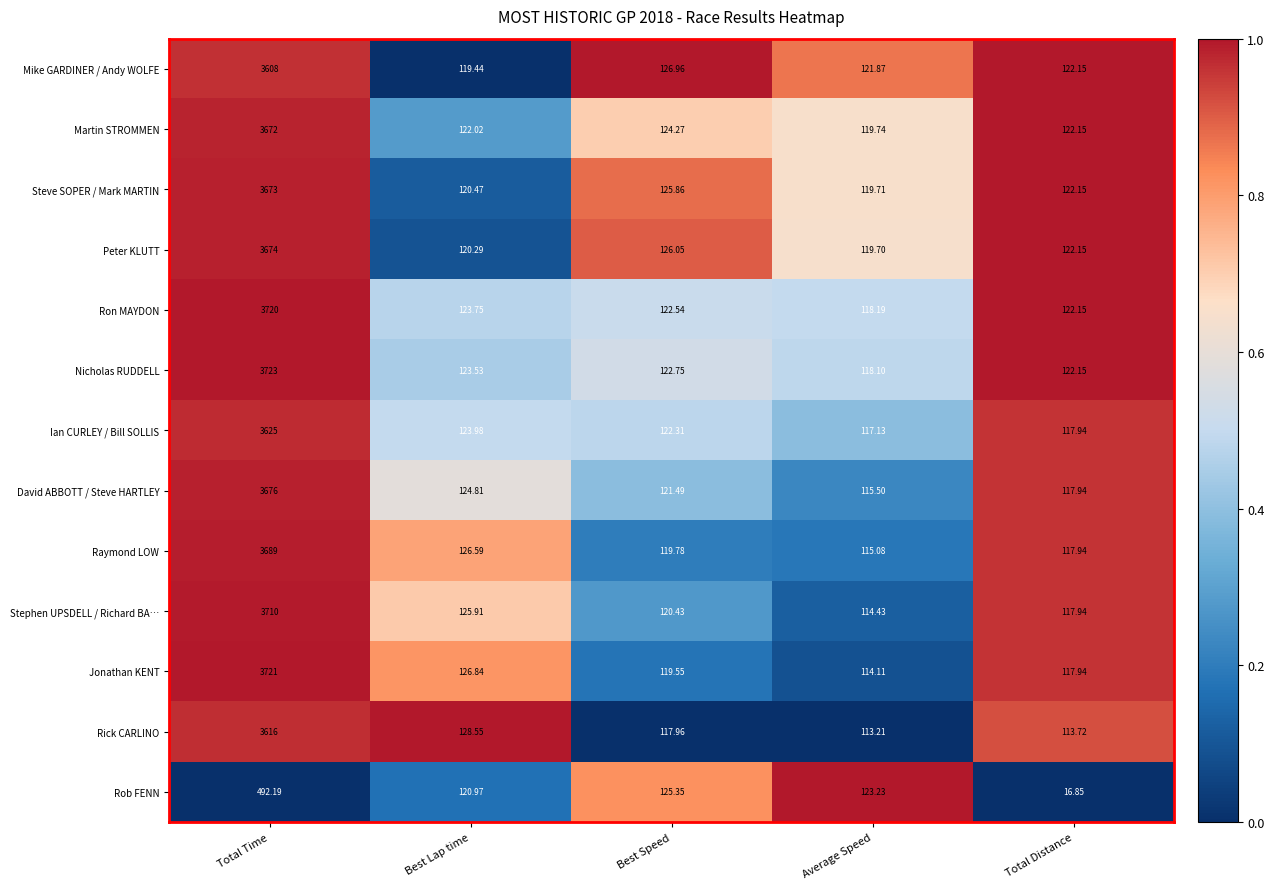

Where is Stephen UPSDELL / Richard BA… nearest to the value 1912?

Best Lap time